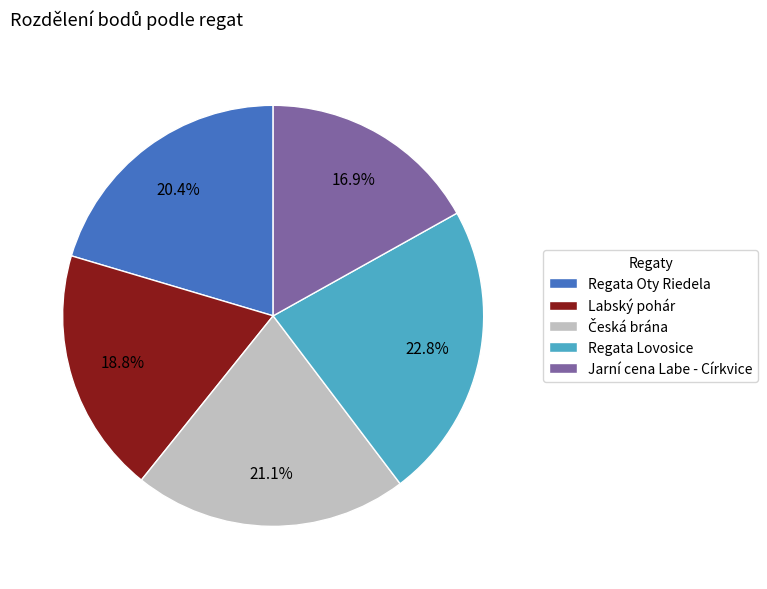

What percentage is the Regata Oty Riedela slice, to the nearest percent?

20%